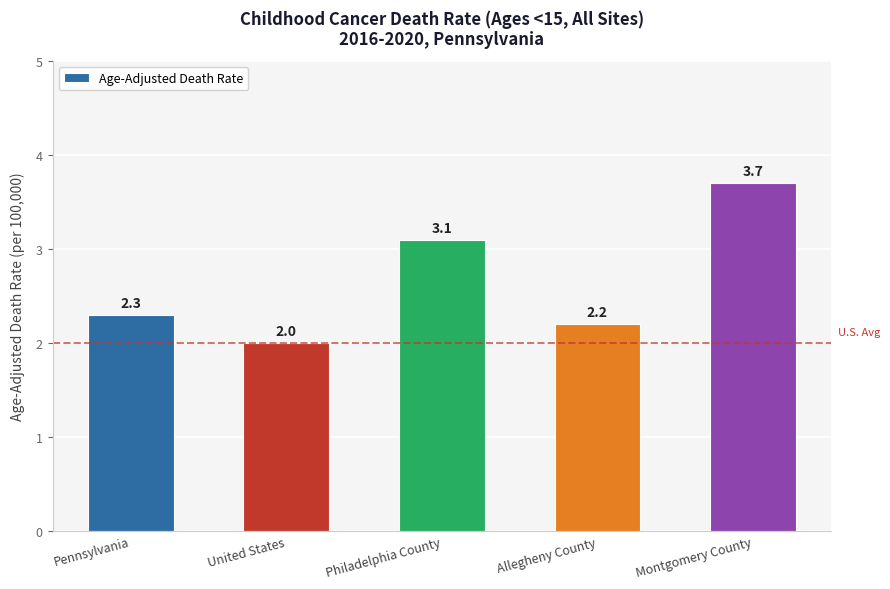

The value at Philadelphia County is 5.5. True or false?

False